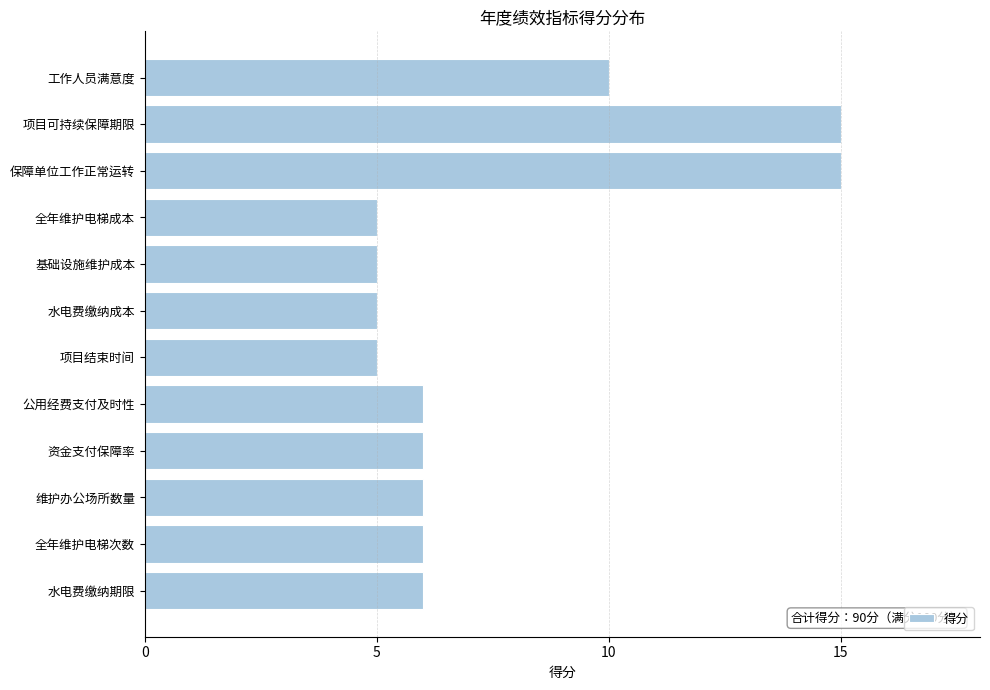

What is the approximate value at 工作人员满意度?

10